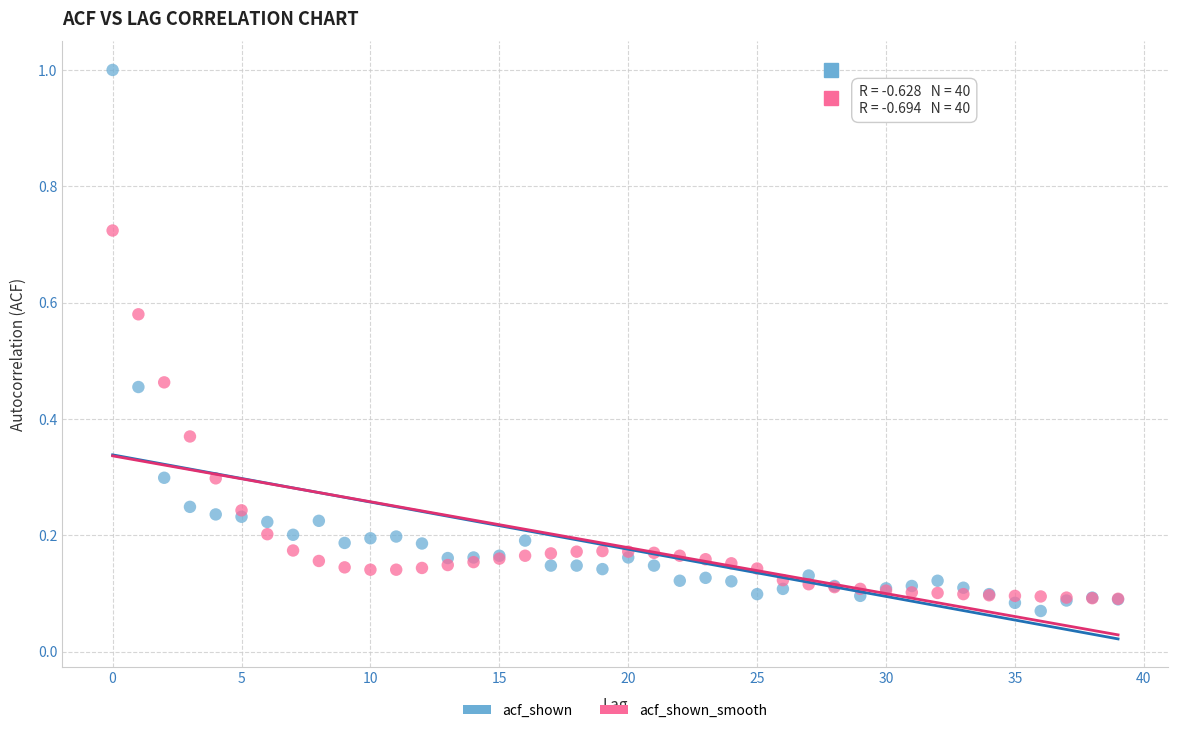

Which series has the widest spread of Y values?

acf_shown